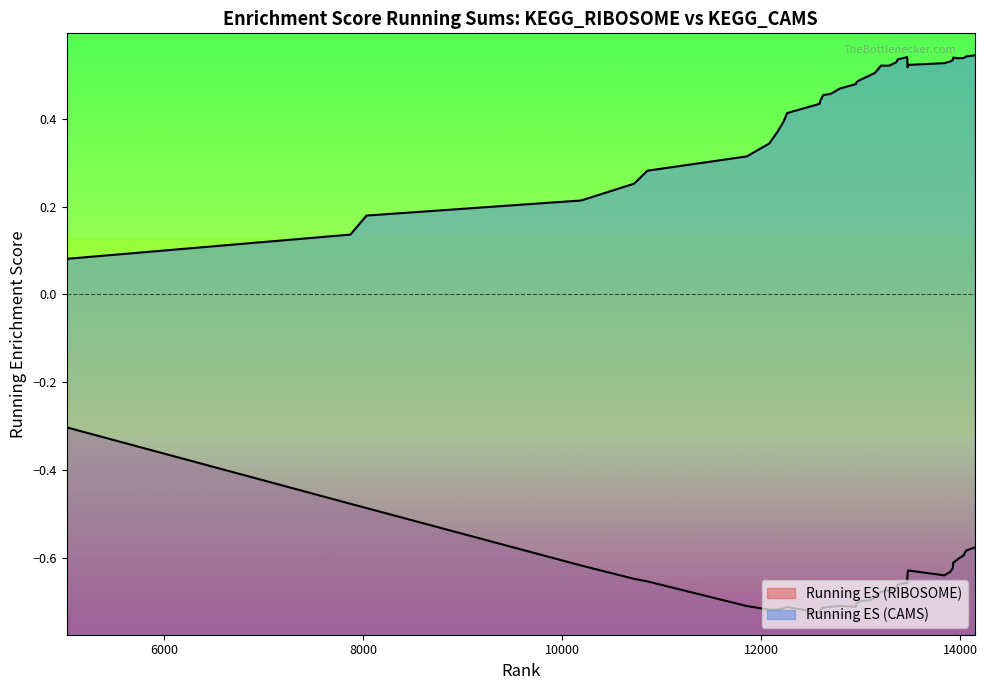

Reading left to right, transcribe all the data shown in this chart.

Running ES (RIBOSOME): -0.3	-0.5	-0.5	-0.6	-0.6	-0.7	-0.7	-0.7	-0.7	-0.7	-0.7	-0.7	-0.7	-0.7	-0.7	-0.7	-0.7	-0.7	-0.7	-0.7	-0.7	-0.7	-0.7	-0.7	-0.7	-0.7	-0.7	-0.6	-0.6	-0.6	-0.6	-0.6	-0.6	-0.6	-0.6	-0.6	-0.6	-0.6
Running ES (CAMS): 0.1	0.1	0.2	0.2	0.3	0.3	0.3	0.3	0.4	0.4	0.4	0.4	0.4	0.5	0.5	0.5	0.5	0.5	0.5	0.5	0.5	0.5	0.5	0.5	0.5	0.5	0.5	0.5	0.5	0.5	0.5	0.5	0.5	0.5	0.5	0.5	0.5	0.5